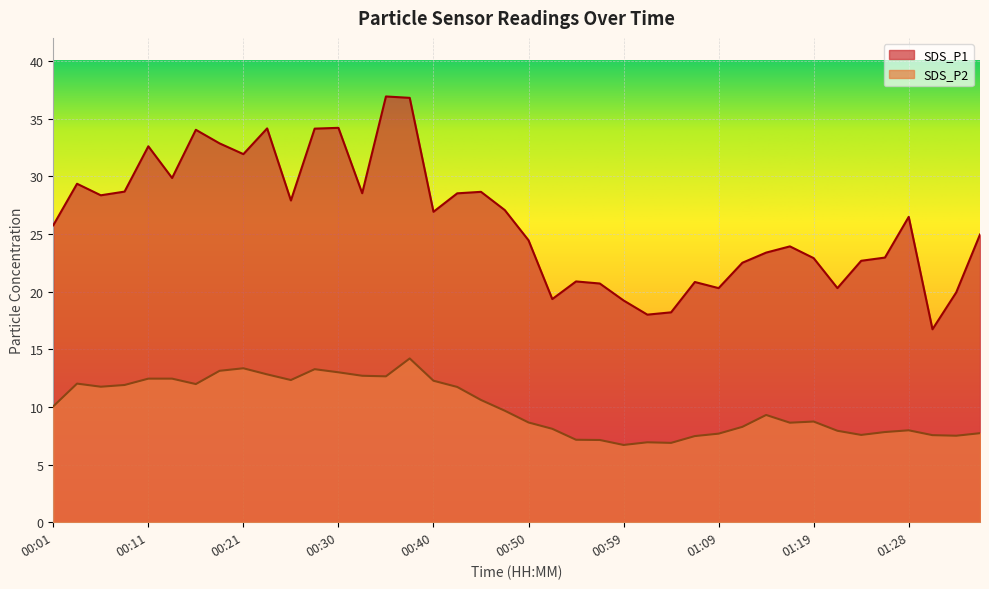

What is the difference between the SDS_P1 values at 01:11 and 00:06?

5.9